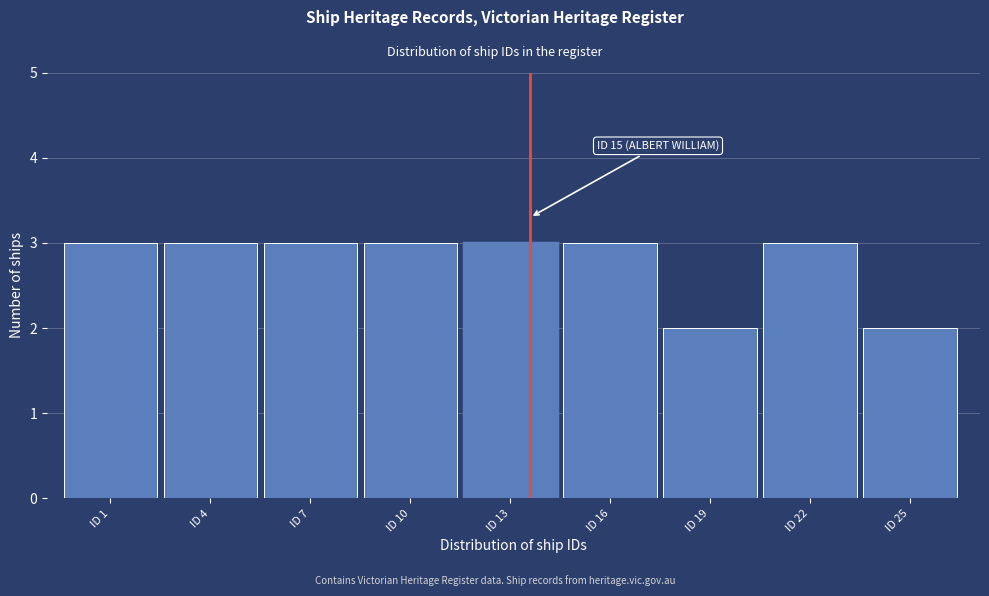

Reading left to right, transcribe all the data shown in this chart.

ID 1=3	ID 4=3	ID 7=3	ID 10=3	ID 13=3	ID 16=3	ID 19=2	ID 22=3	ID 25=2